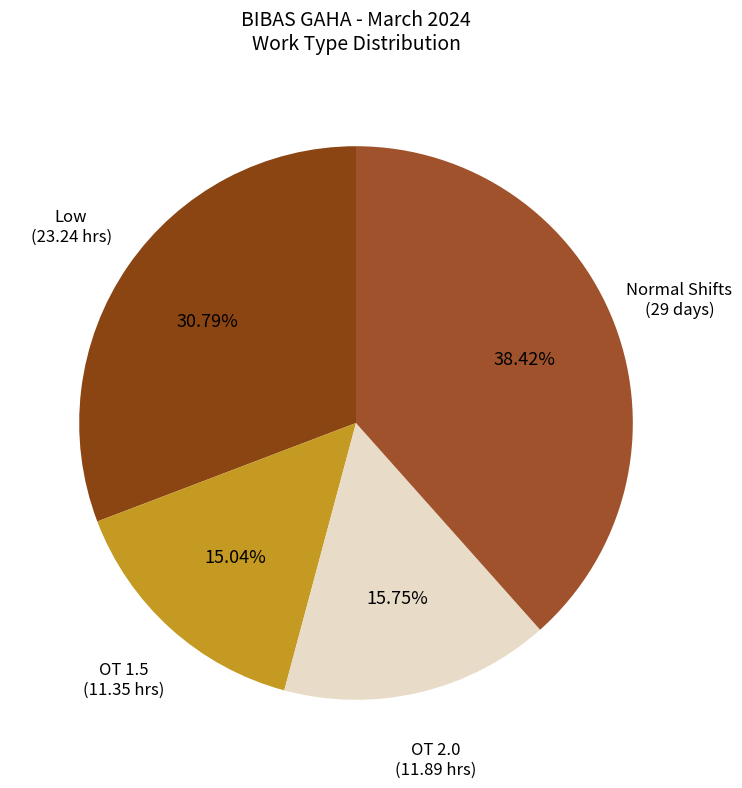

How many segments does this pie chart have?

4